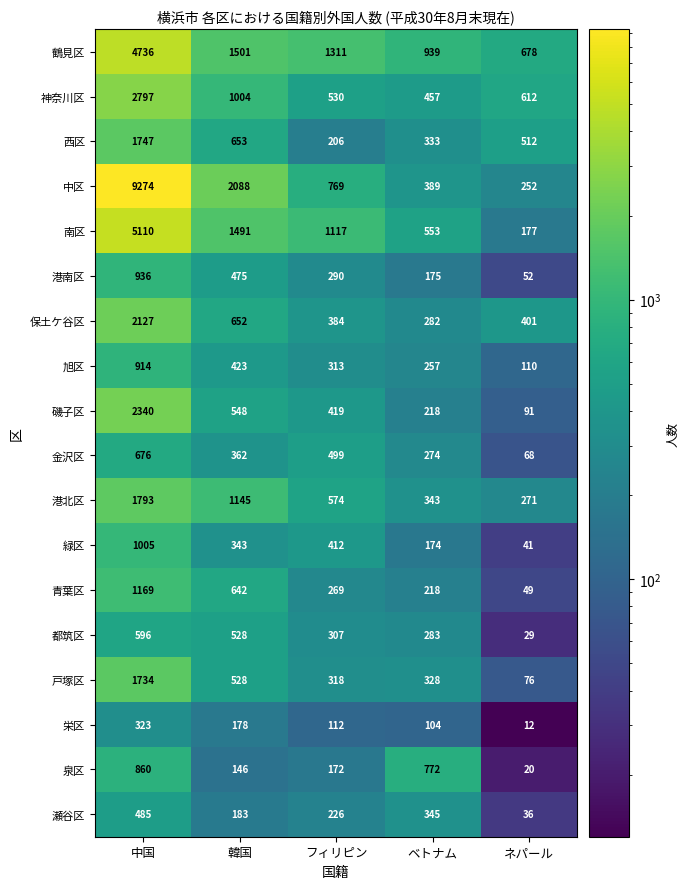

True or false: 戸塚区 has a value of 328 at ベトナム.

True